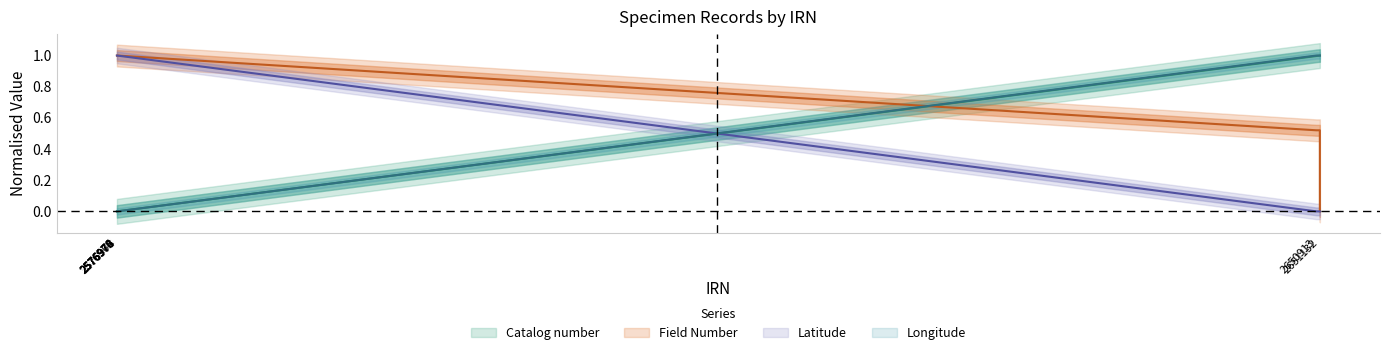

How many data points in Longitude are less than 1?

3